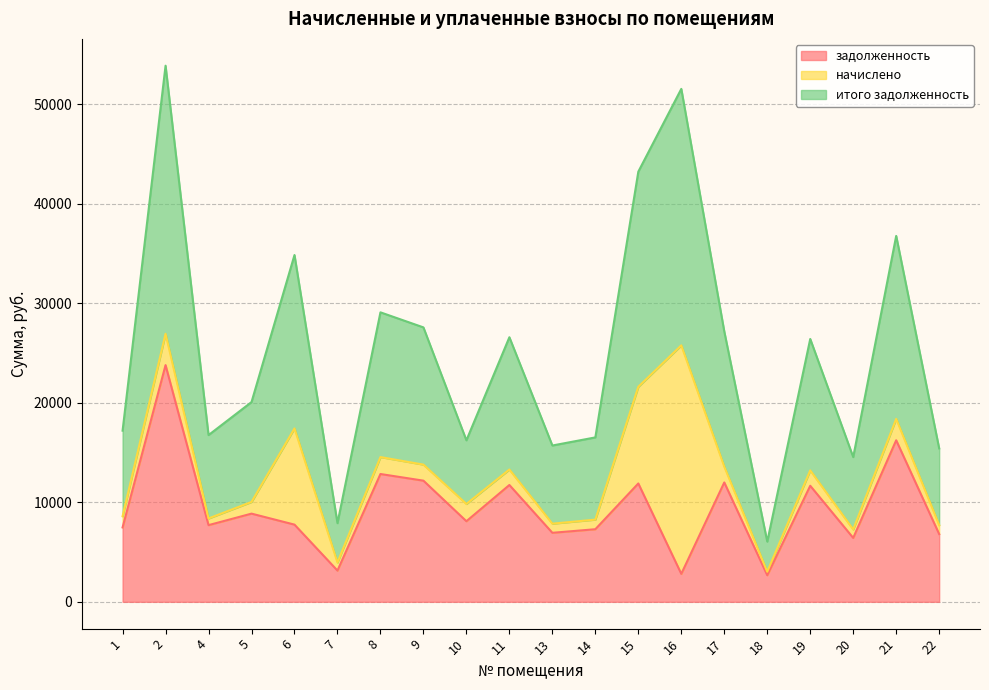

At which label does задолженность first exceed 8096?

2